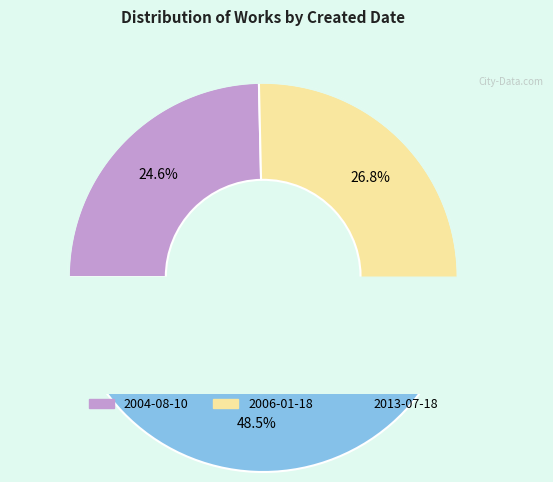

Which slice is the smallest?

2004-08-10